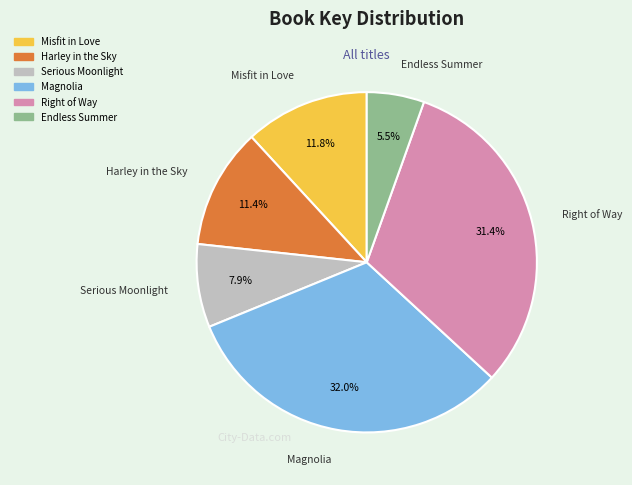

How much of the chart is everything except Serious Moonlight?

92.1%